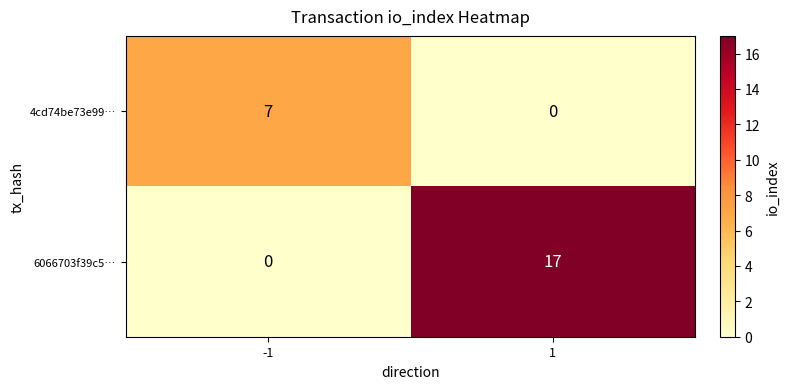

Read the 6066703f39c5… value at 1, to the nearest 10.

20